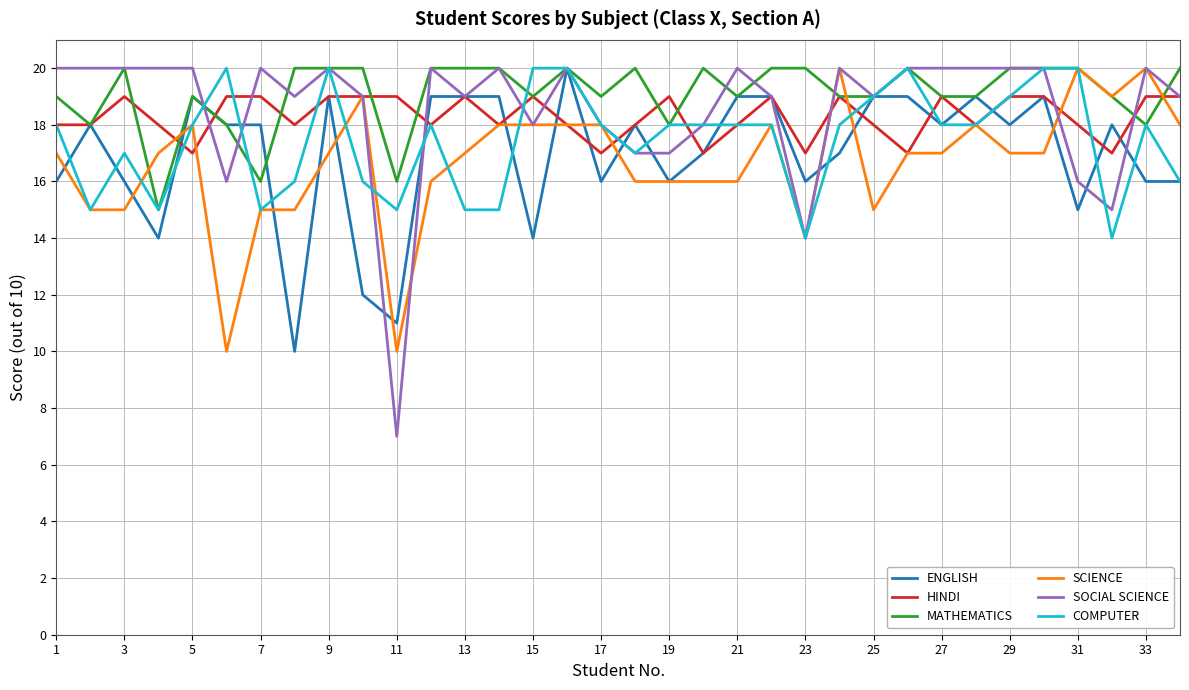

How many categories are shown in the chart?

34